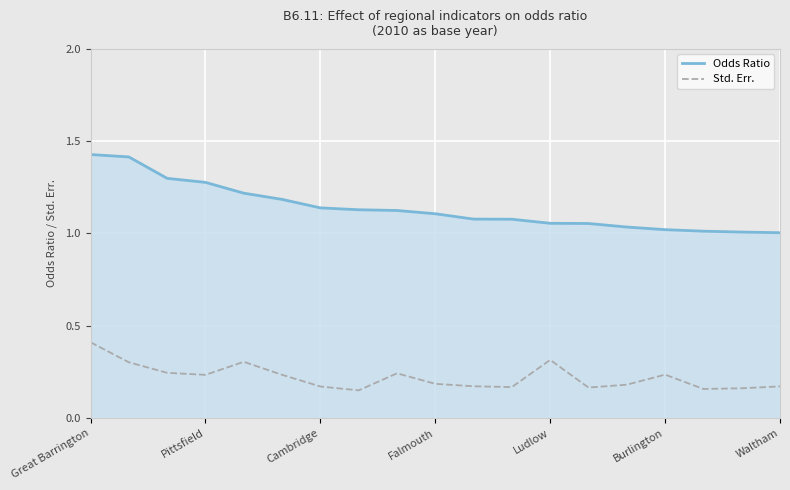

What is the sum of all Odds Ratio values?

21.7